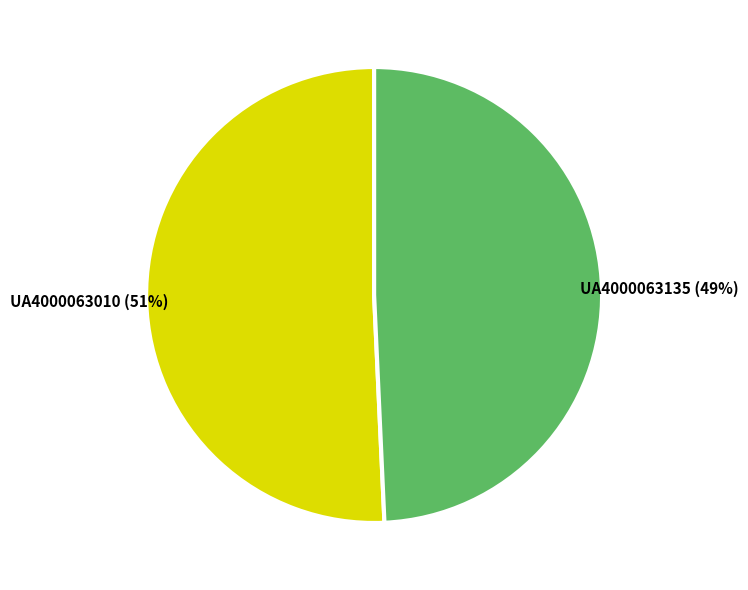

To the nearest percent, what portion does UA4000063135 represent?

49%